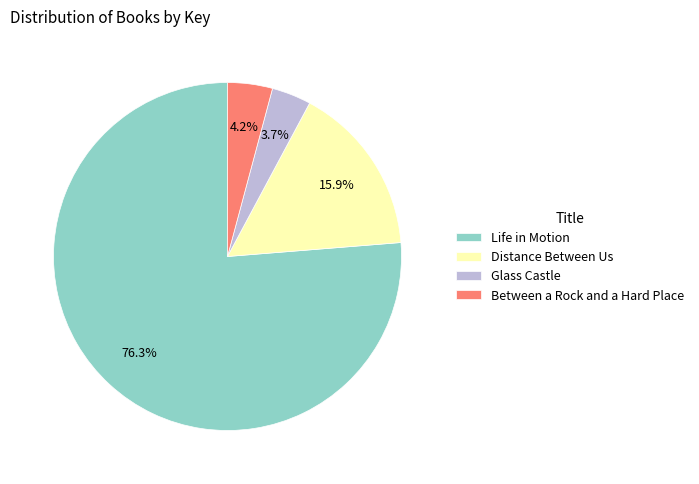

Does Between a Rock and a Hard Place represent more than half of the total?

No